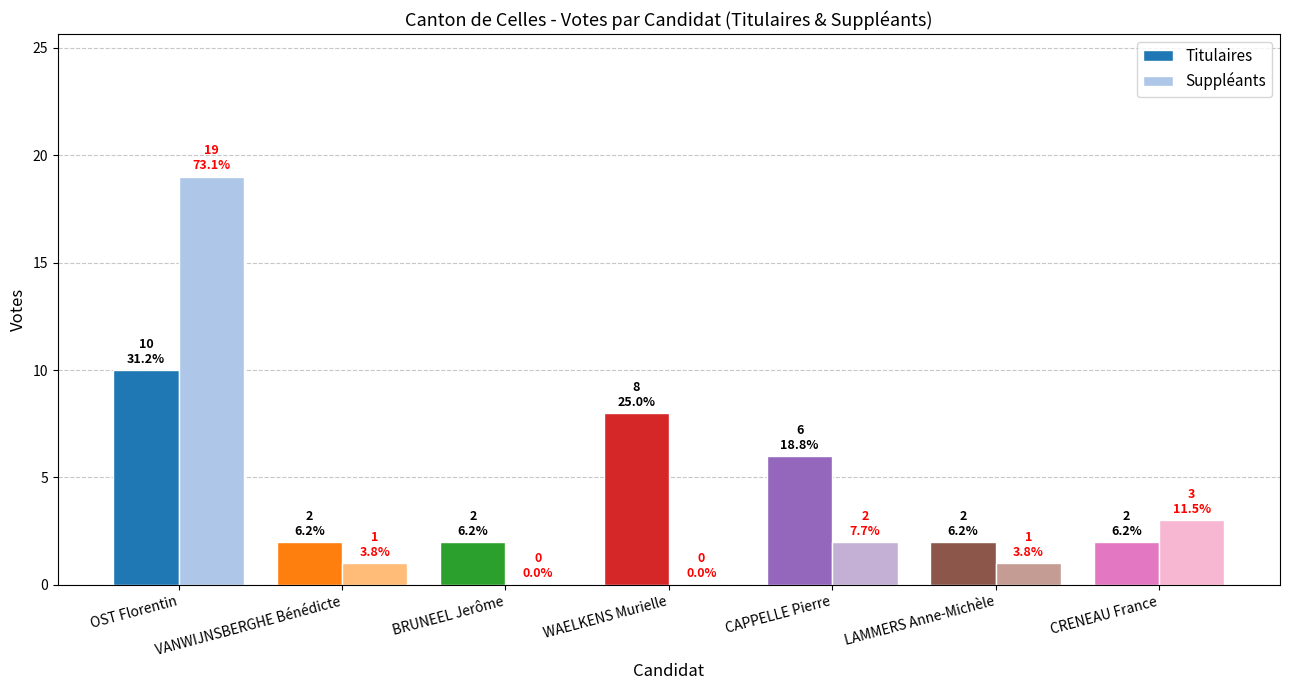

Reading right to left, extract all data points from this chart.

Titulaires: 2	2	6	8	2	2	10
Suppléants: 3	1	2	0	0	1	19